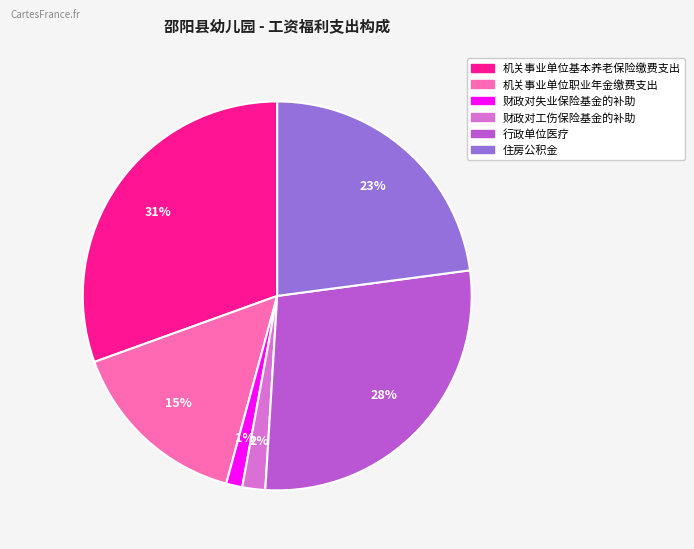

Does 机关事业单位基本养老保险缴费支出 represent more than half of the total?

No